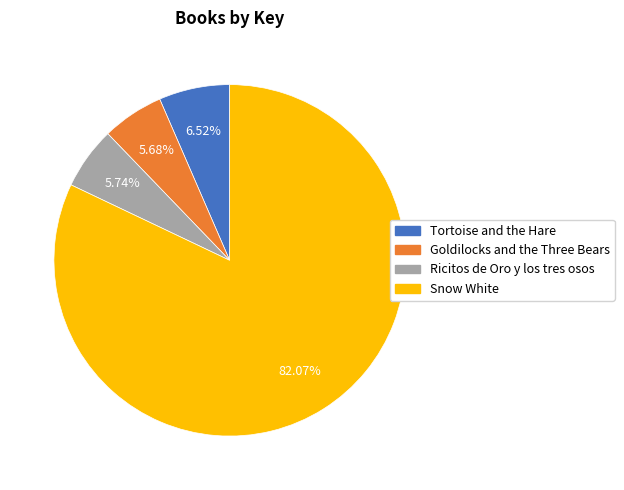

How many slices are in this pie chart?

4